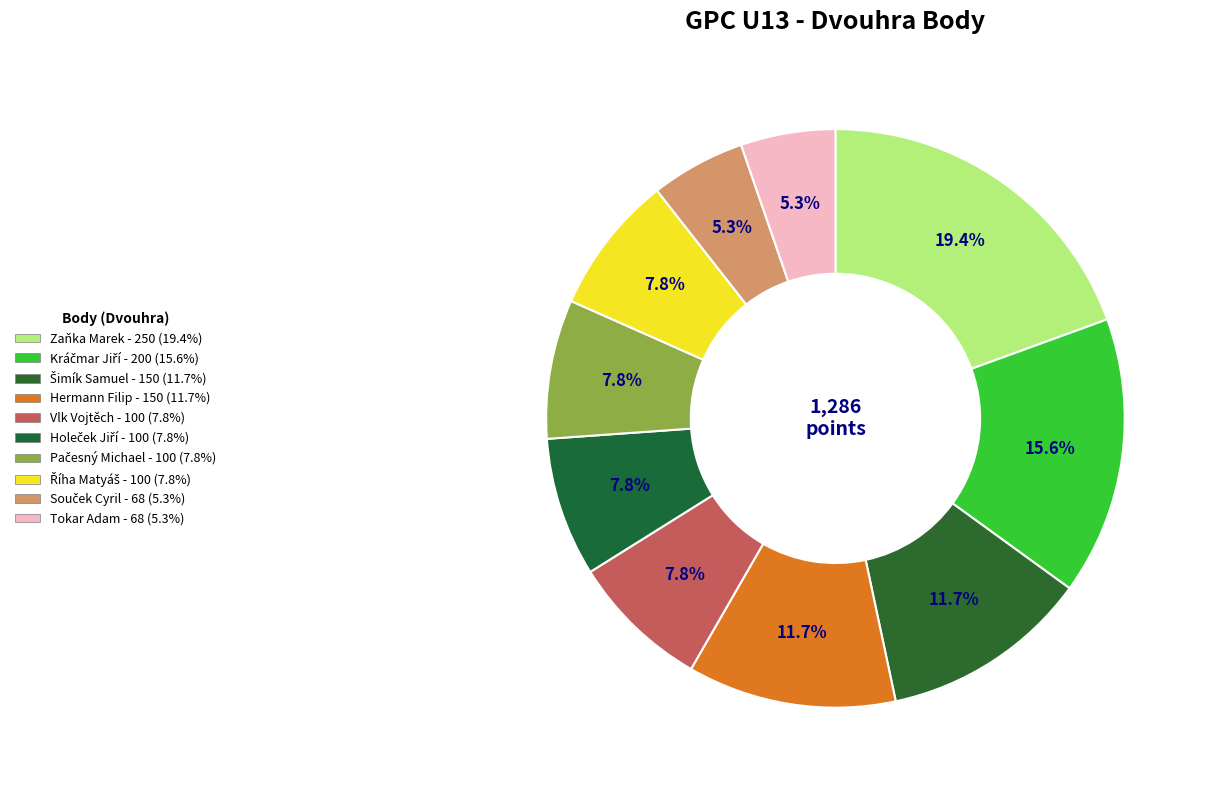

How many slices are in this pie chart?

10